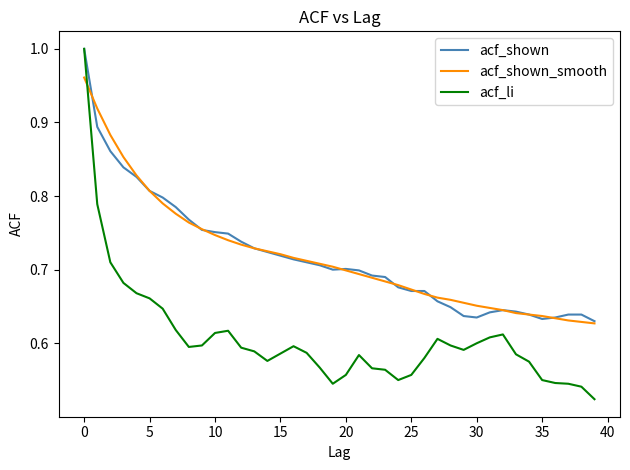

Which series has the largest range (max minus min)?

acf_li